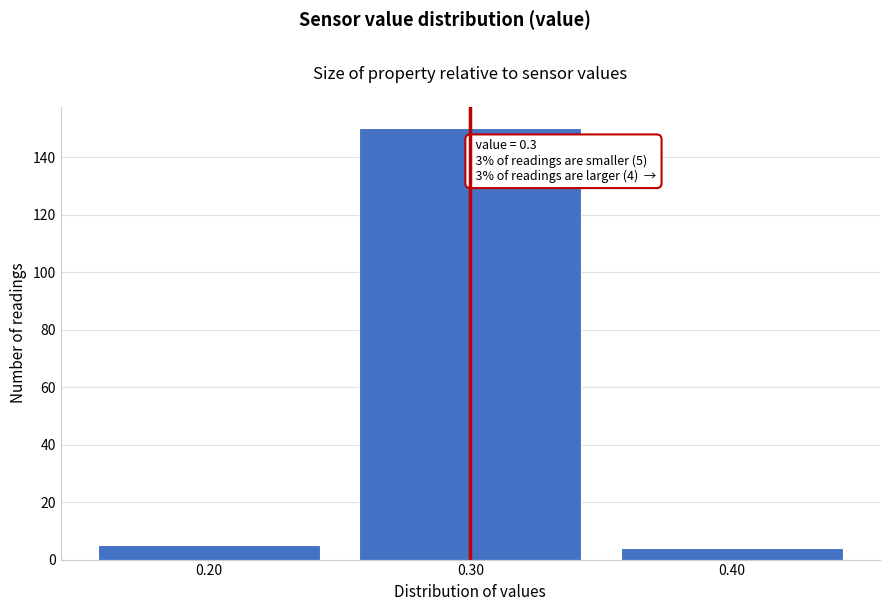

Over which range of the x-axis is the bar tallest?

0.25 to 0.35